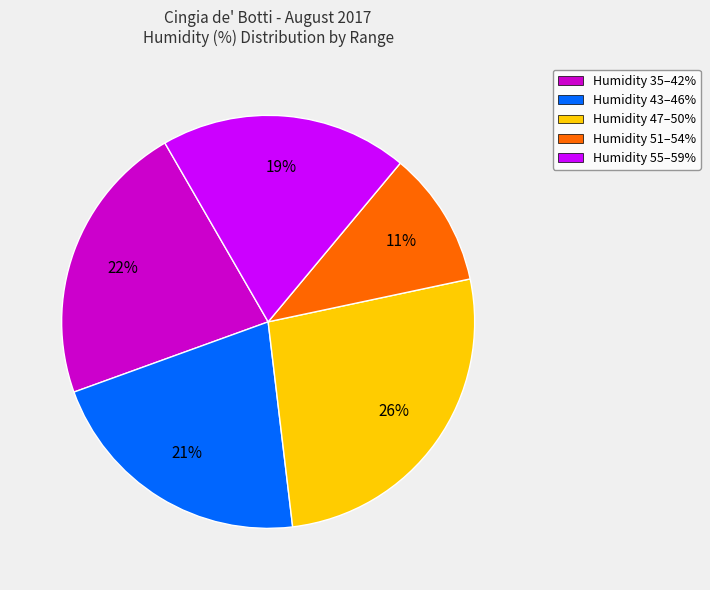

The Humidity 51–54% slice represents 25% of the pie. True or false?

False